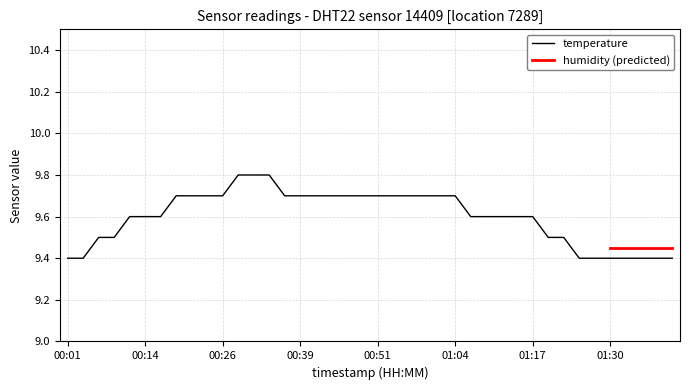

Rank the categories by value from highest to lowest.

00:29, 00:31, 00:34, 00:19, 00:21, 00:24, 00:26, 00:36, 00:39, 00:41, 00:44, 00:46, 00:49, 00:51, 00:54, 00:56, 00:59, 01:01, 01:04, 00:11, 00:14, 00:16, 01:06, 01:09, 01:12, 01:14, 01:17, 00:06, 00:09, 01:20, 01:22, 00:01, 00:04, 01:25, 01:28, 01:30, 01:33, 01:35, 01:38, 01:40